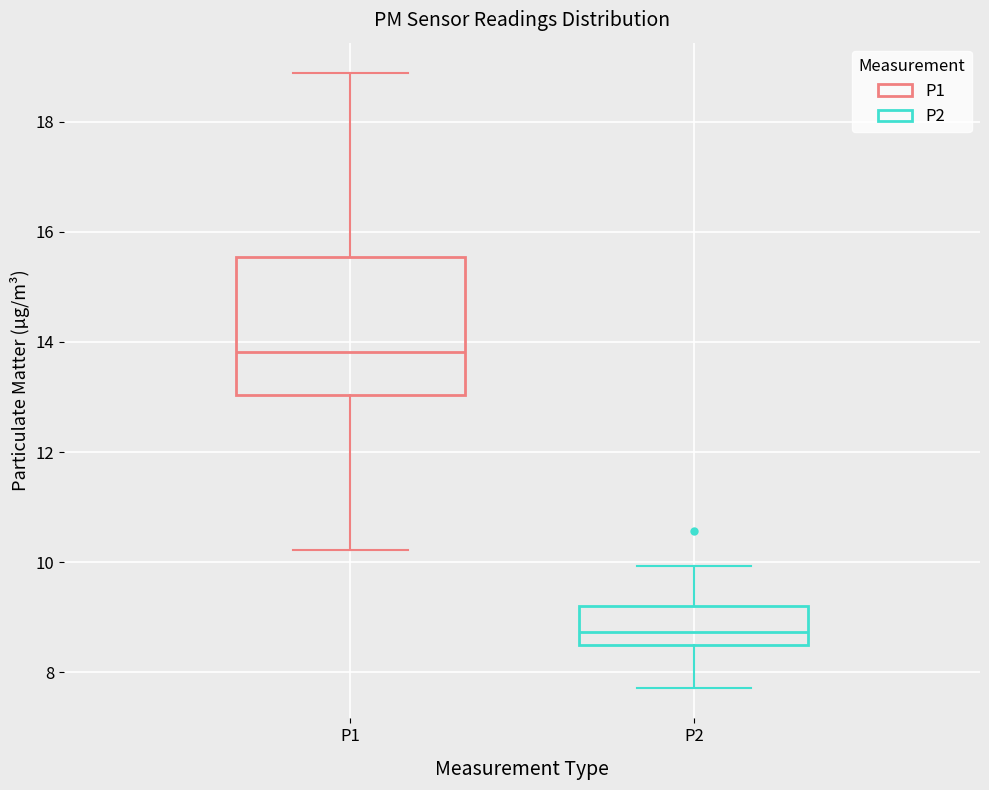

Where is the upper edge of the box for P2 on the y-axis? The values are not printed on the chart, so give them approximately, as read against the axis.

9.2